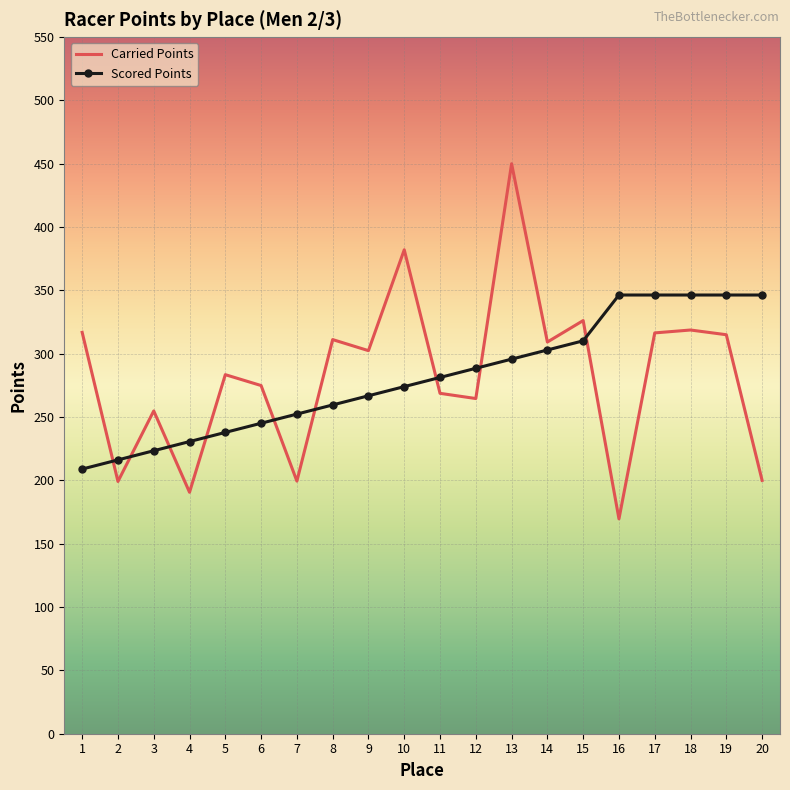

How many intersections are there between Carried Points and Scored Points?

9